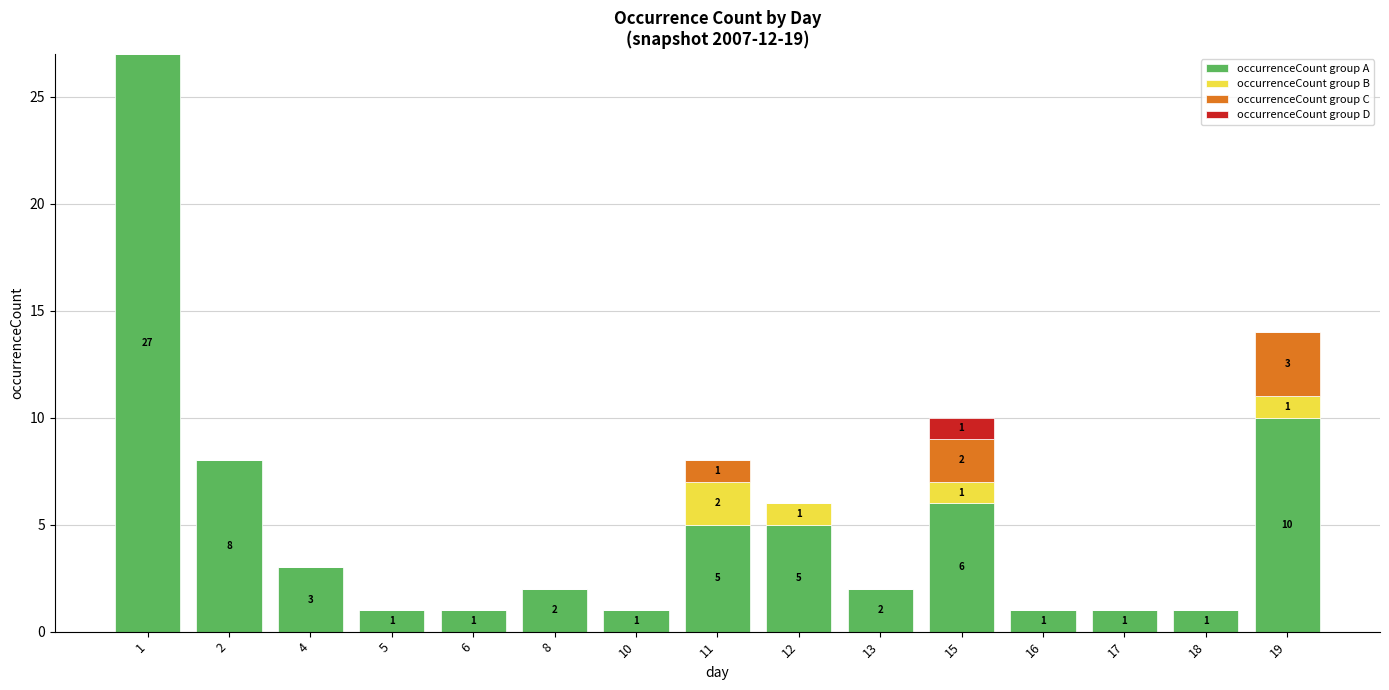

Which series has the largest total across all categories?

occurrenceCount group A